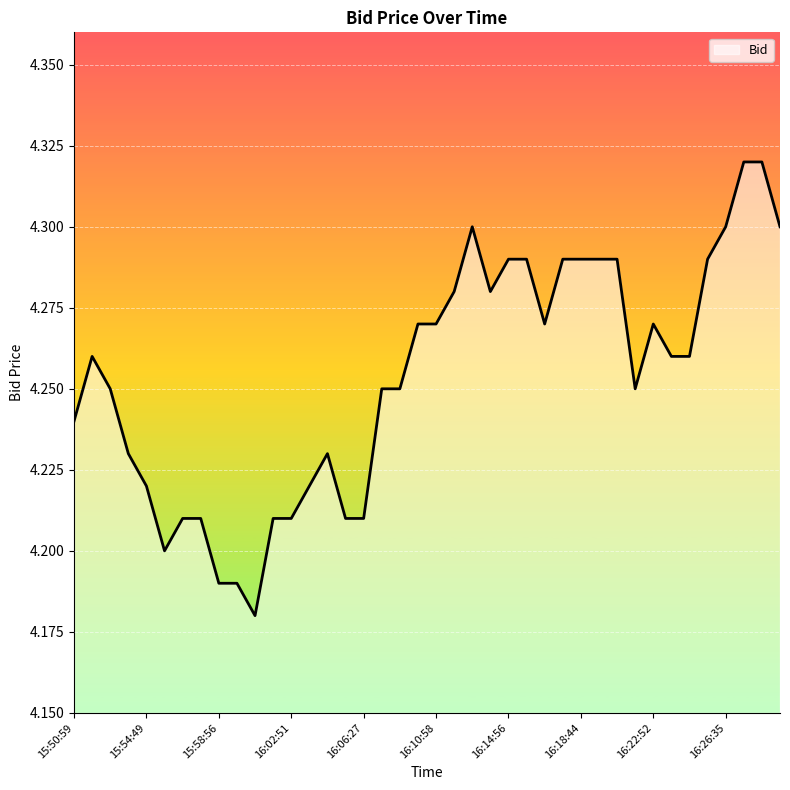

Reading right to left, list all the values displayed in this chart.

4.3	4.3	4.3	4.3	4.3	4.3	4.3	4.3	4.2	4.3	4.3	4.3	4.3	4.3	4.3	4.3	4.3	4.3	4.3	4.3	4.3	4.2	4.2	4.2	4.2	4.2	4.2	4.2	4.2	4.2	4.2	4.2	4.2	4.2	4.2	4.2	4.2	4.2	4.3	4.2